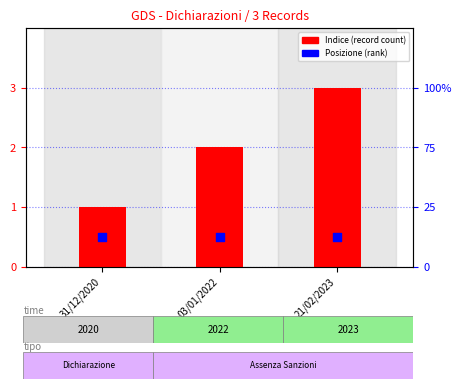

Which series reaches the minimum Y coordinate?

Posizione (rank)